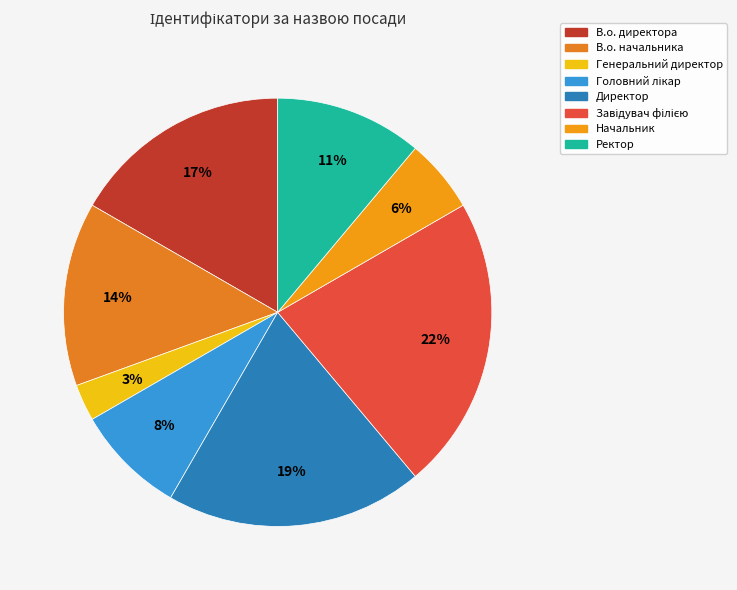

The Начальник slice represents 15% of the pie. True or false?

False